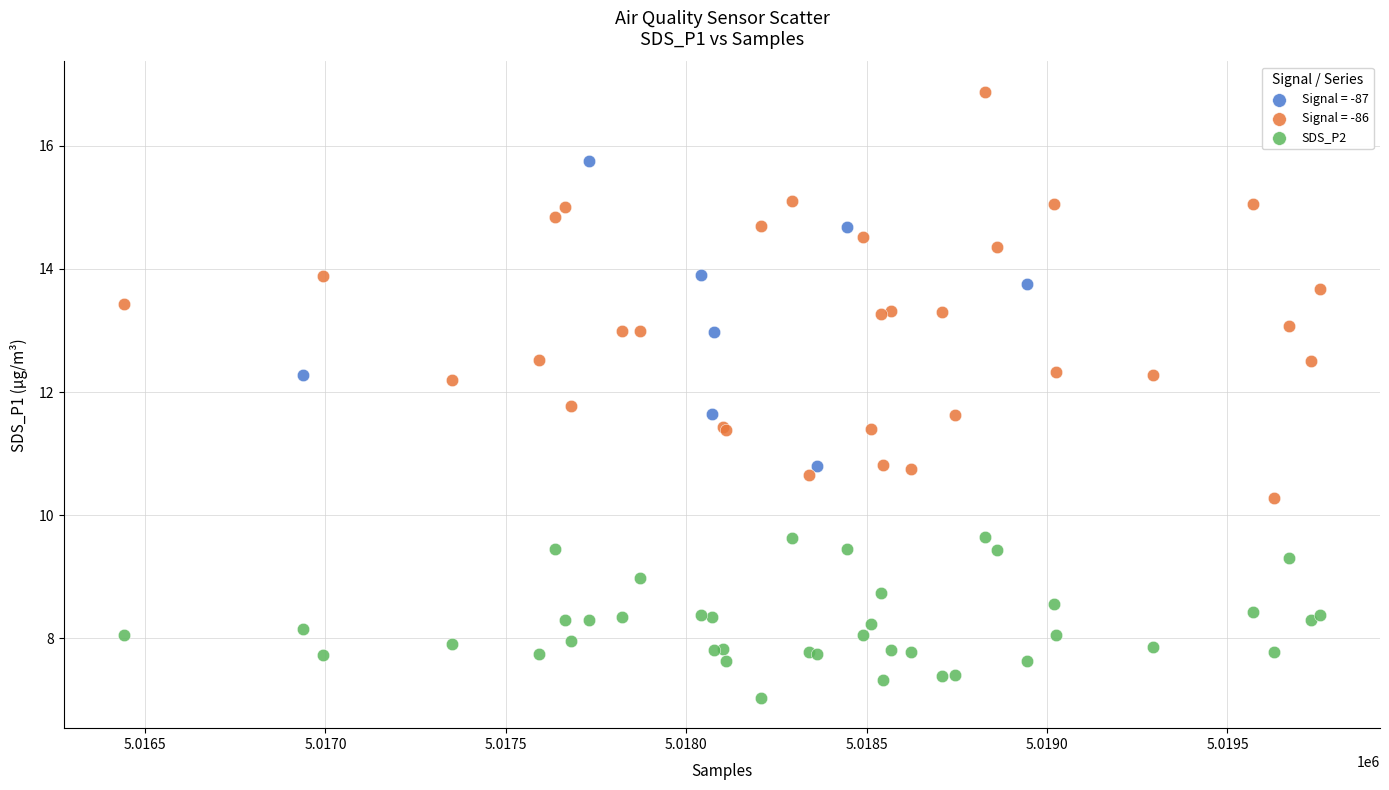

Which series contains the lowest Y value?

SDS_P2